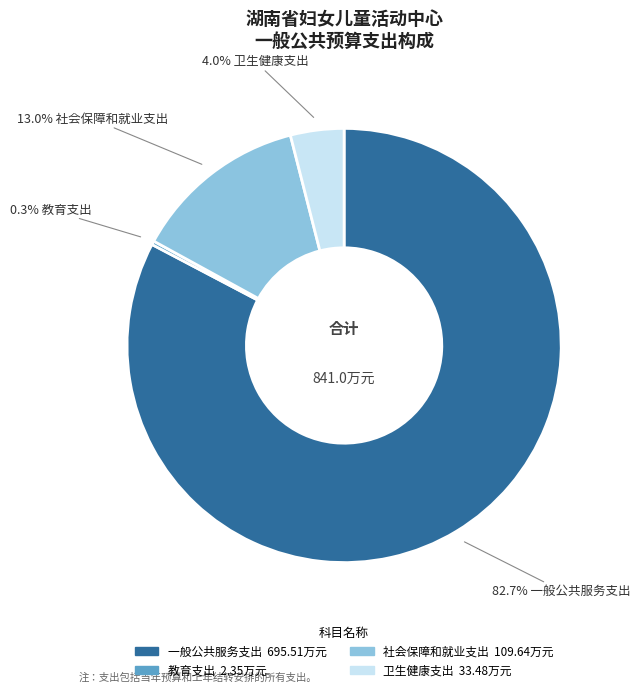

Rank the categories by value from highest to lowest.

一般公共服务支出, 社会保障和就业支出, 卫生健康支出, 教育支出